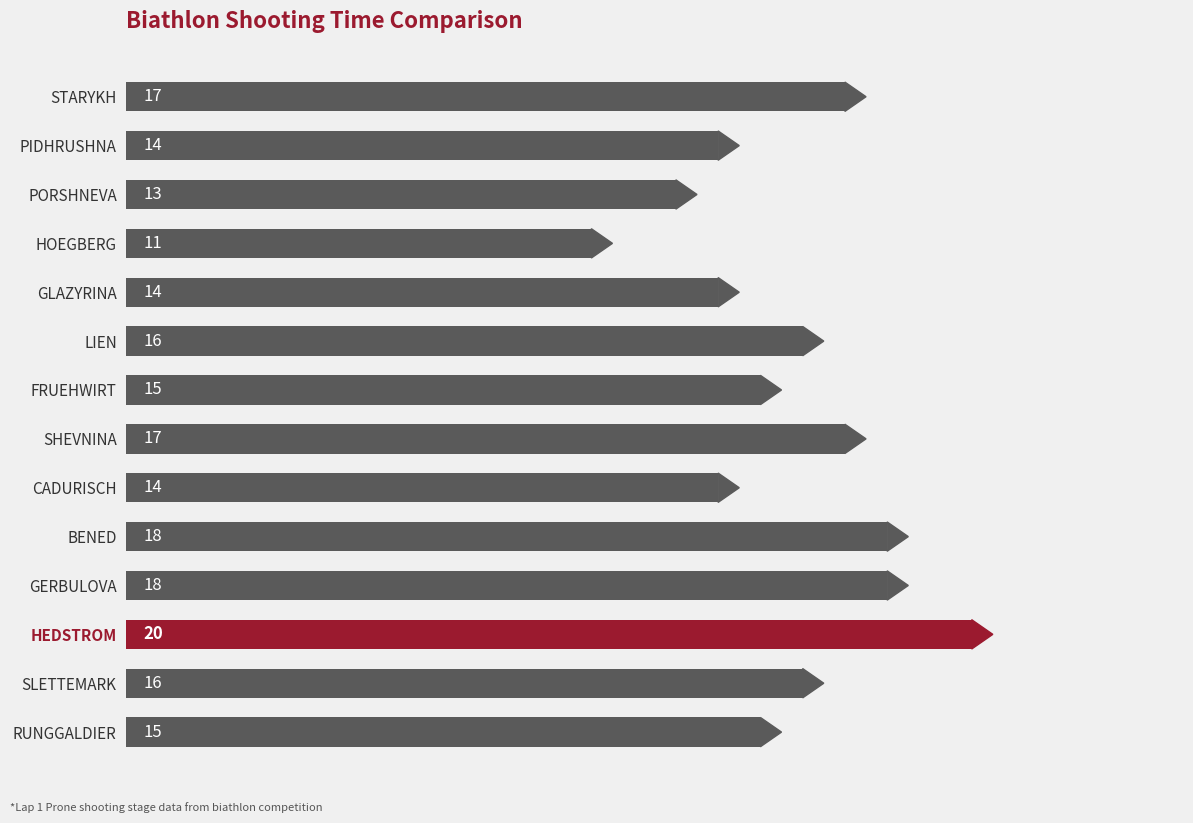

What is the label of the 12th bar from the bottom?

PORSHNEVA